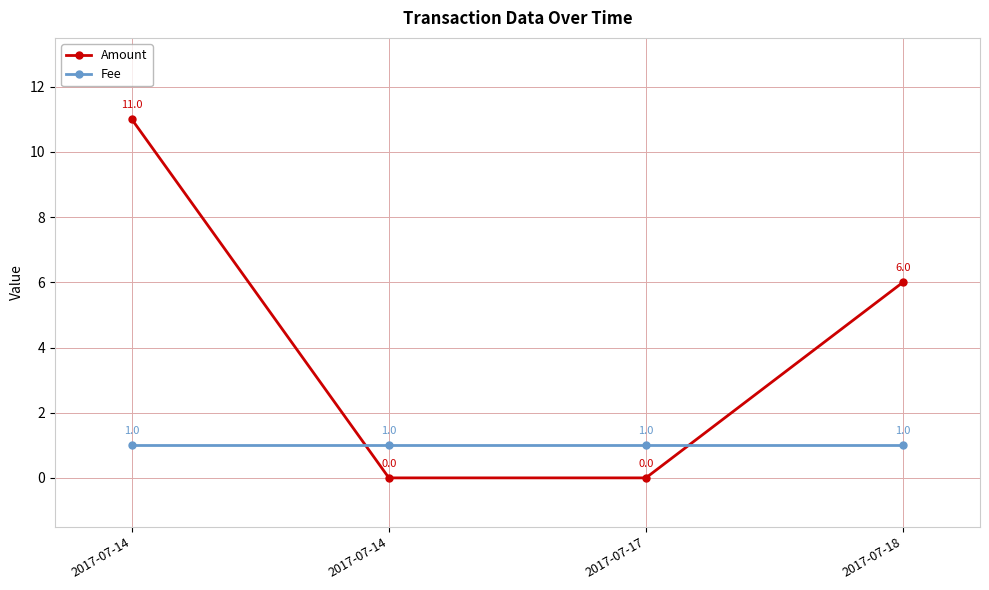

What is the sum of all Fee values?

4